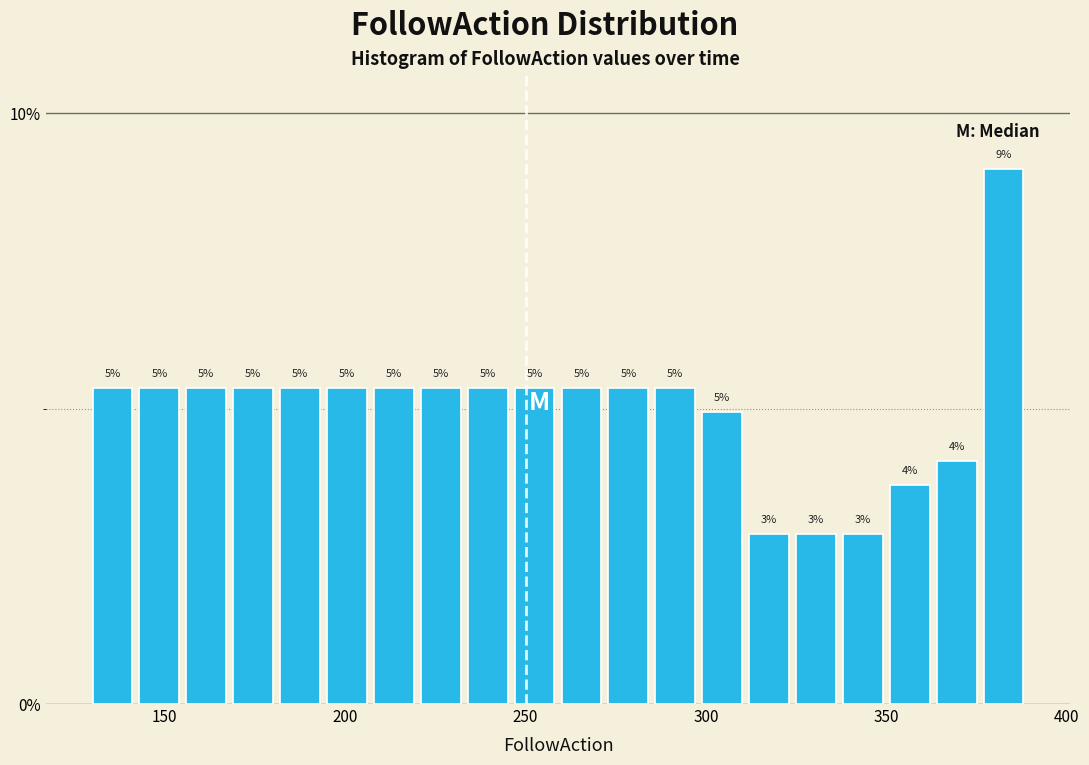

Read against the x-axis, roughly where is the centre of the tallest bar?

385